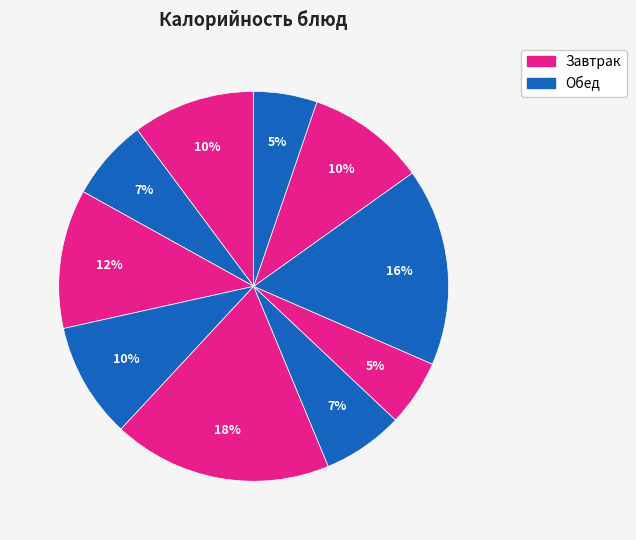

Is there a majority slice in this chart?

No